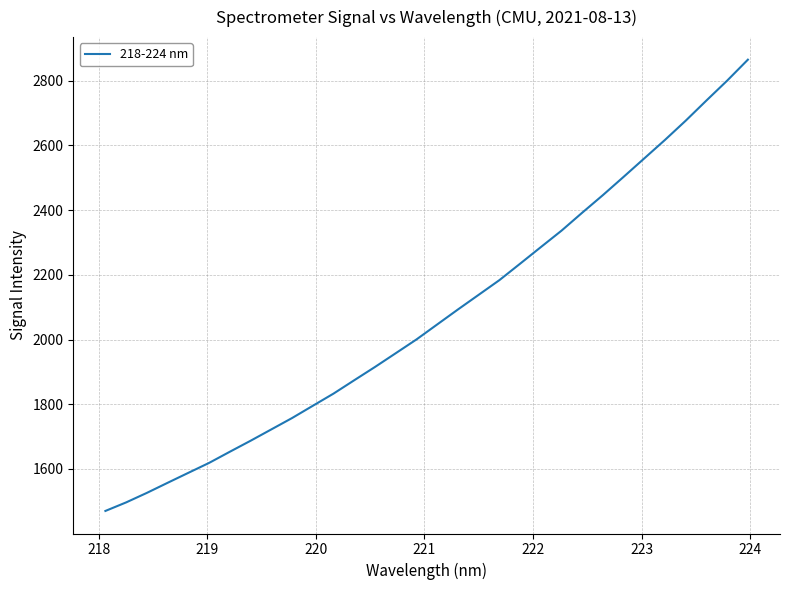

What is the smallest value displayed?

1470.3